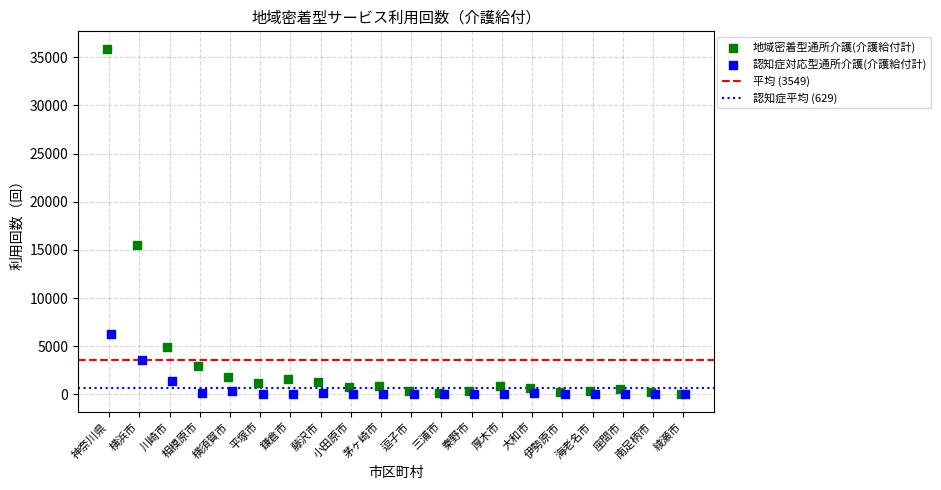

Which series has the widest spread of Y values?

地域密着型通所介護(介護給付計)